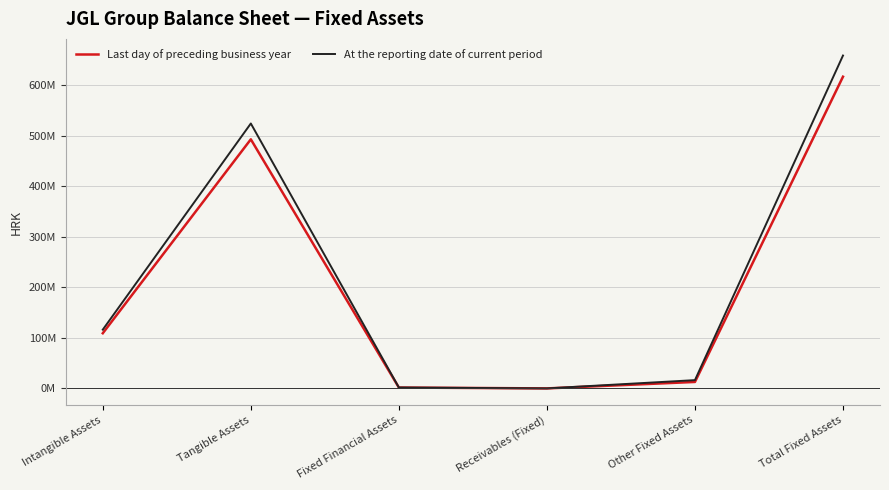

At how many categories does at least one series exceed 400785451?

2